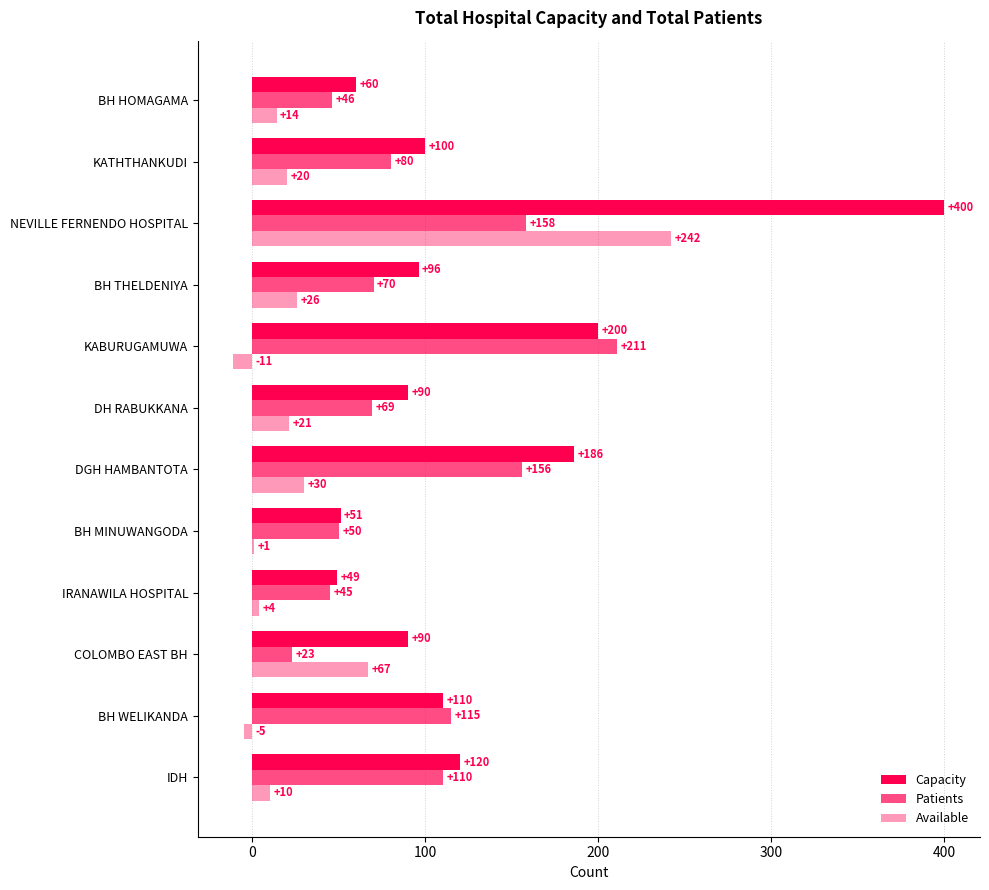

How many categories are shown in the chart?

12